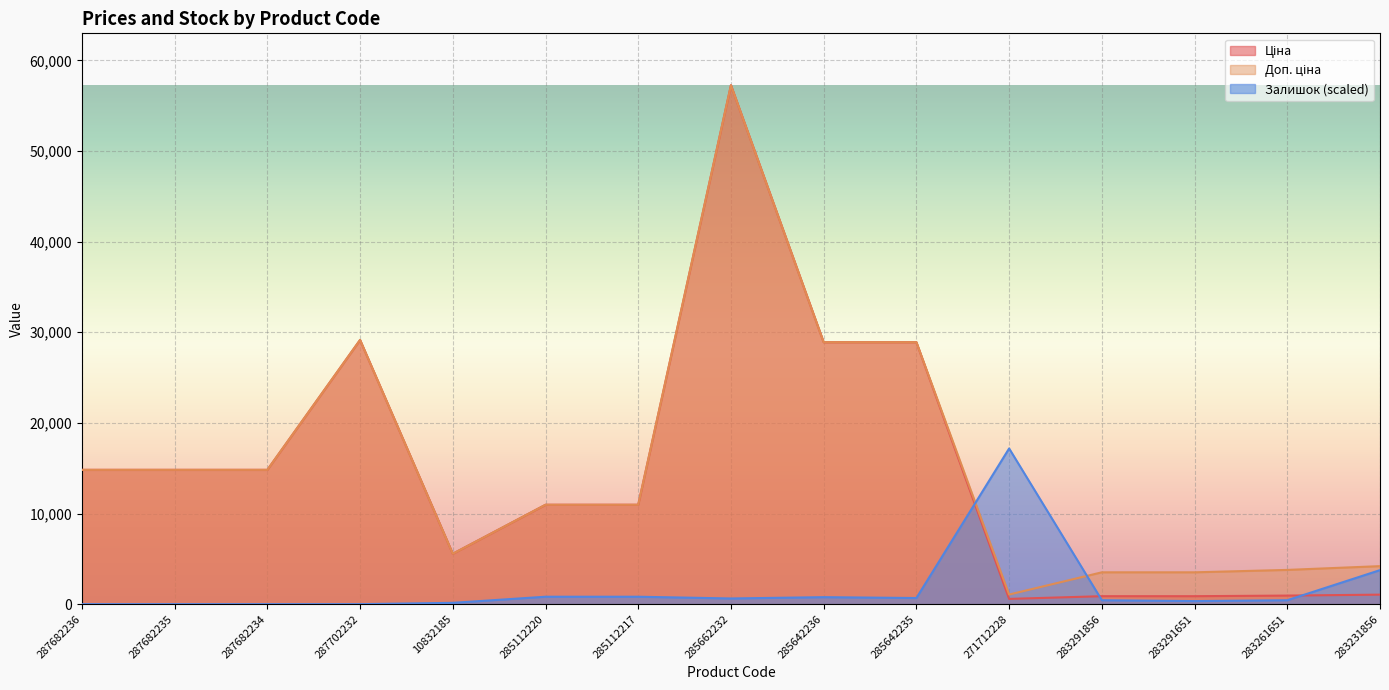

What value does the Доп. ціна series have at 287702232?

29152.3